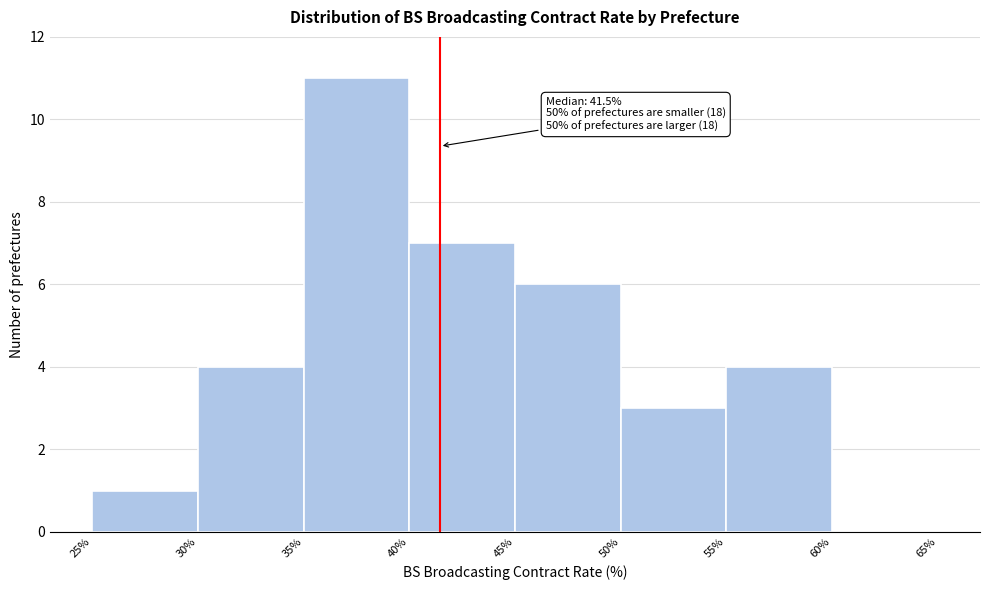

Over which range of the x-axis is the bar tallest?

35% to 40%